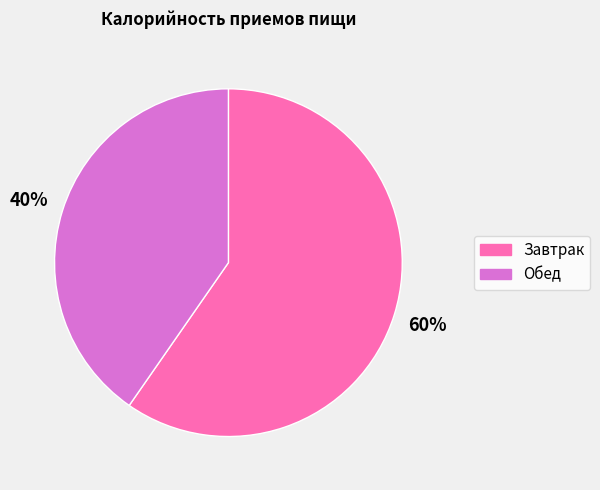

Which slice is the largest?

Завтрак